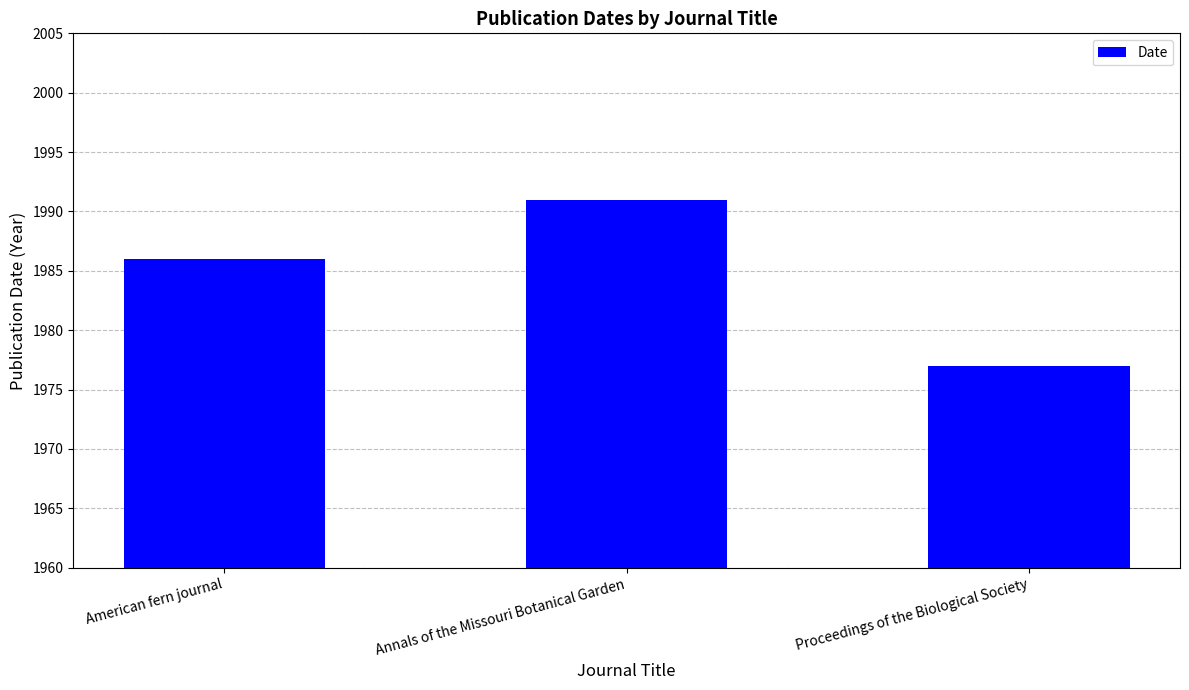

Which has a higher value, Proceedings of the Biological Society or Annals of the Missouri Botanical Garden?

Annals of the Missouri Botanical Garden